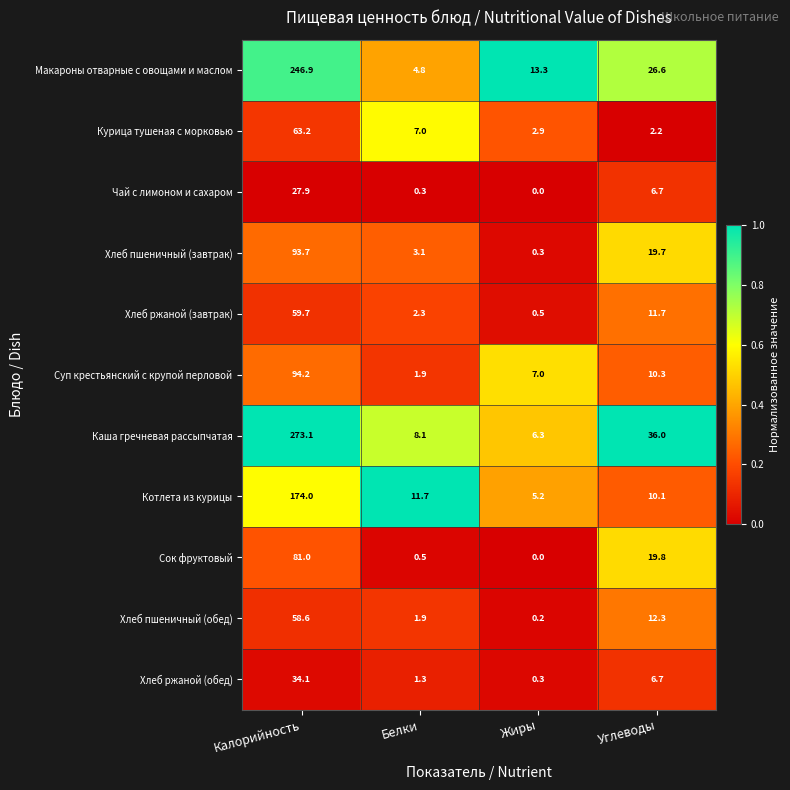

The value of Хлеб пшеничный (обед) at Белки is 1.9. True or false?

True